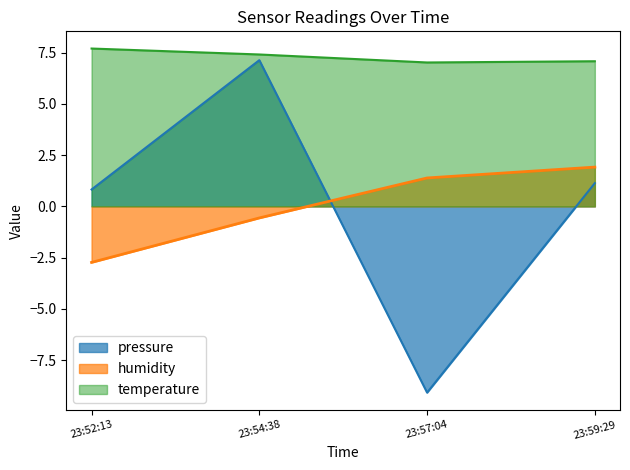

At which category does pressure reach its first local peak?

23:54:38